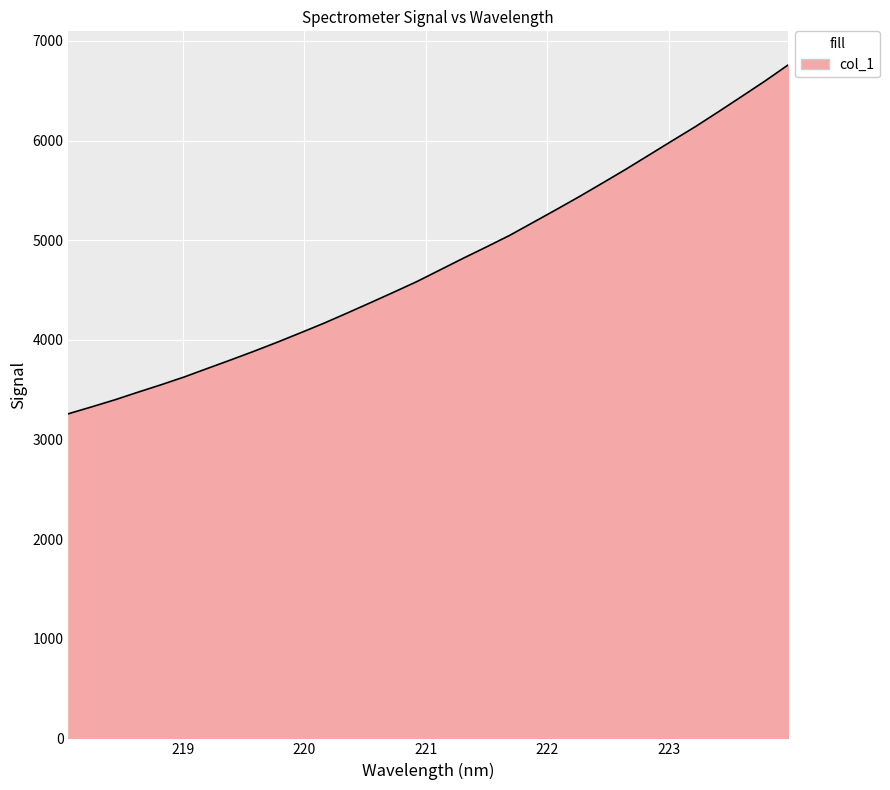

What is the greatest value displayed?

6758.8